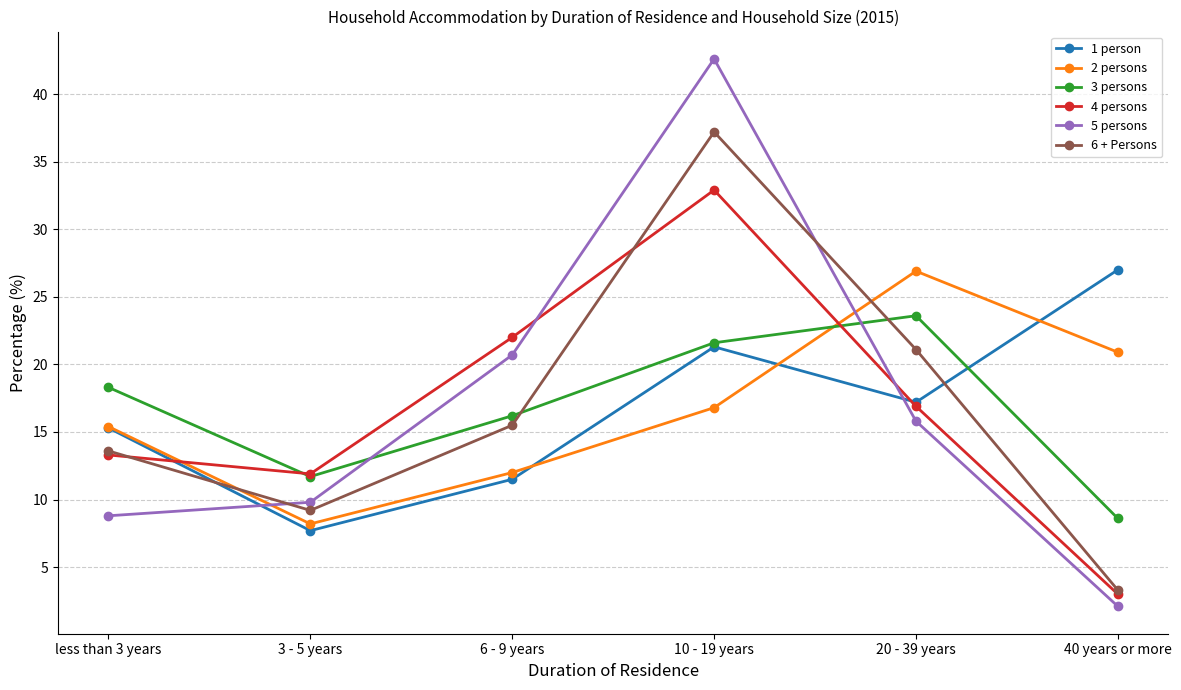

What is the highest value of the 4 persons series?

32.9